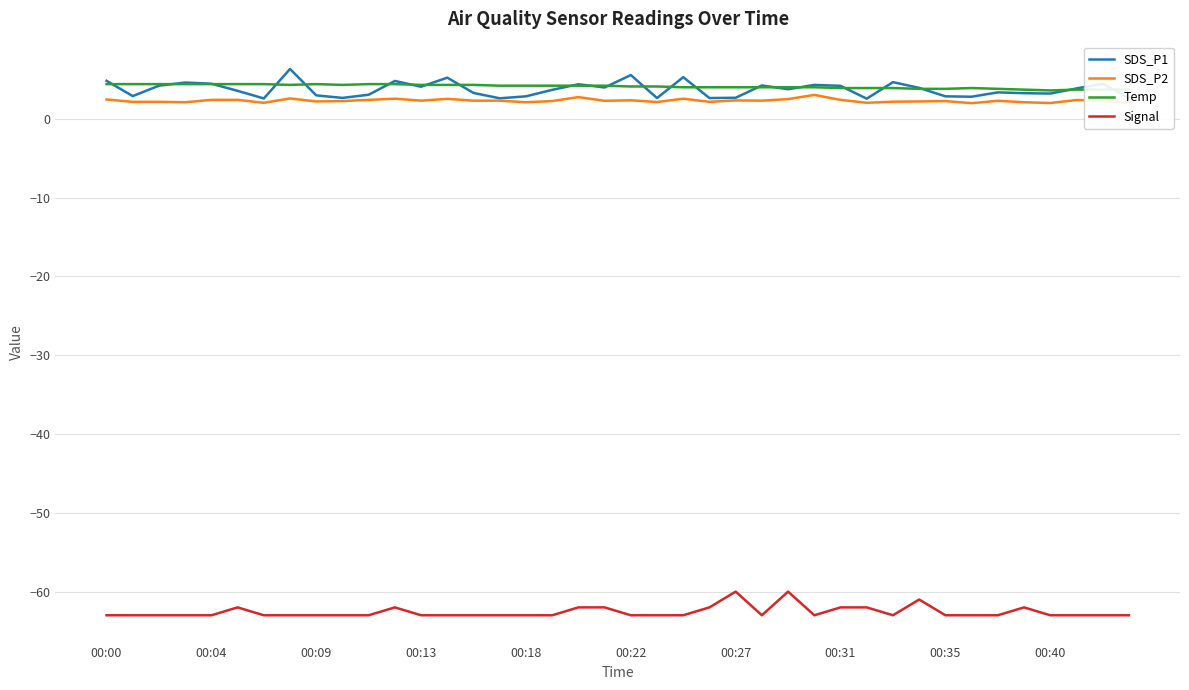

True or false: SDS_P2 and Signal intersect in this chart.

False